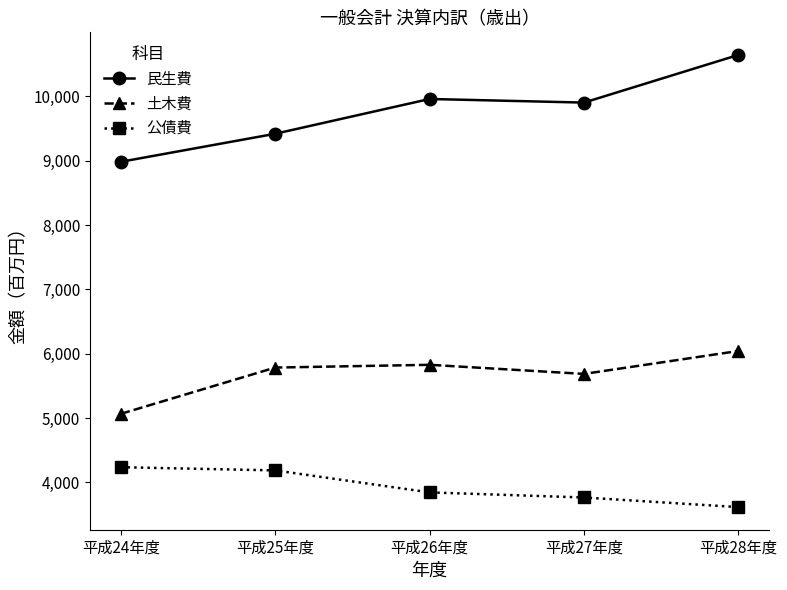

What are all the series names shown in the legend?

民生費, 土木費, 公債費